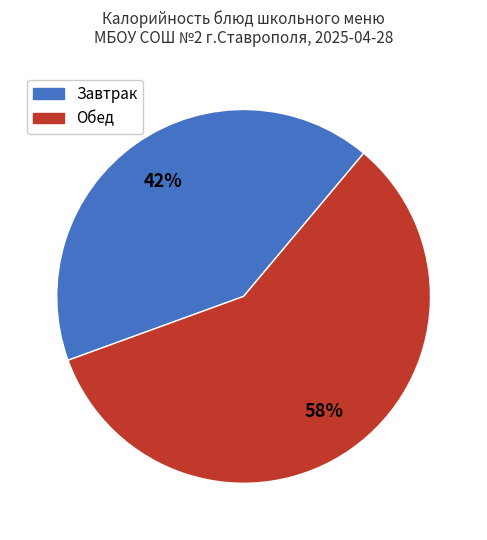

To the nearest percent, what is the average slice percentage?

50%